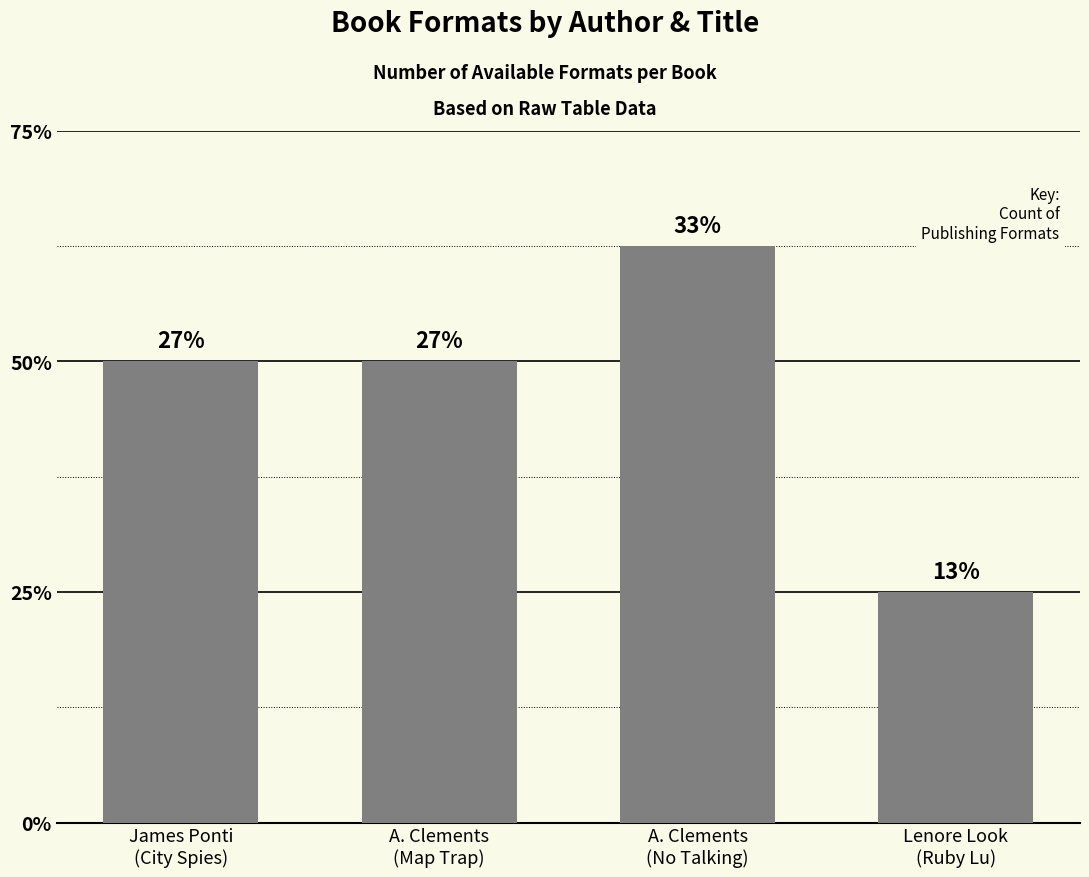

Are the bars horizontal?

No